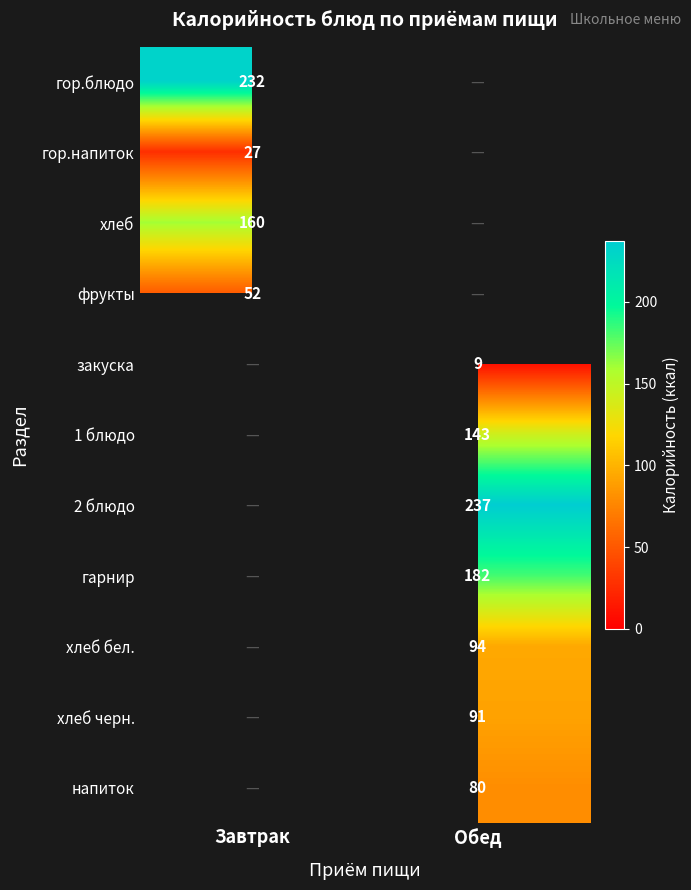

The гарнир series shows 182 at Обед. True or false?

True